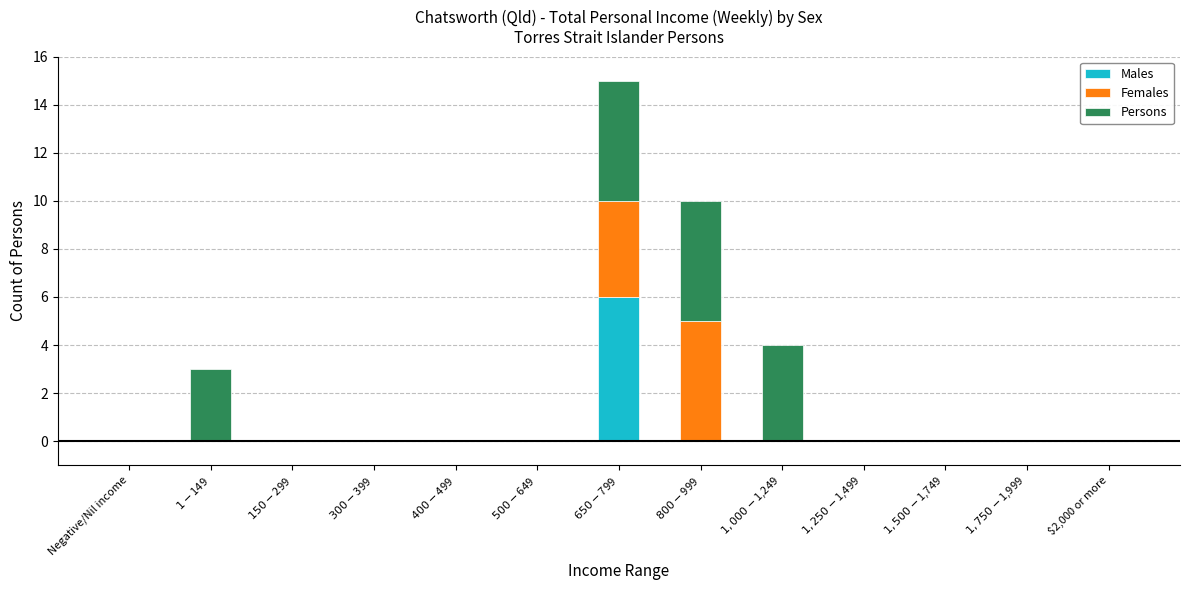

True or false: Males has a value of 10 at $650-$799.

False